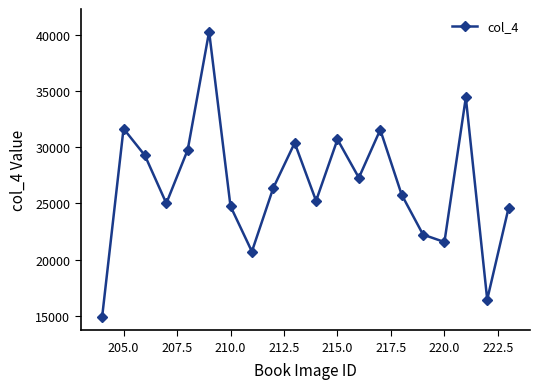

What is the difference between the maximum and minimum values?

25362